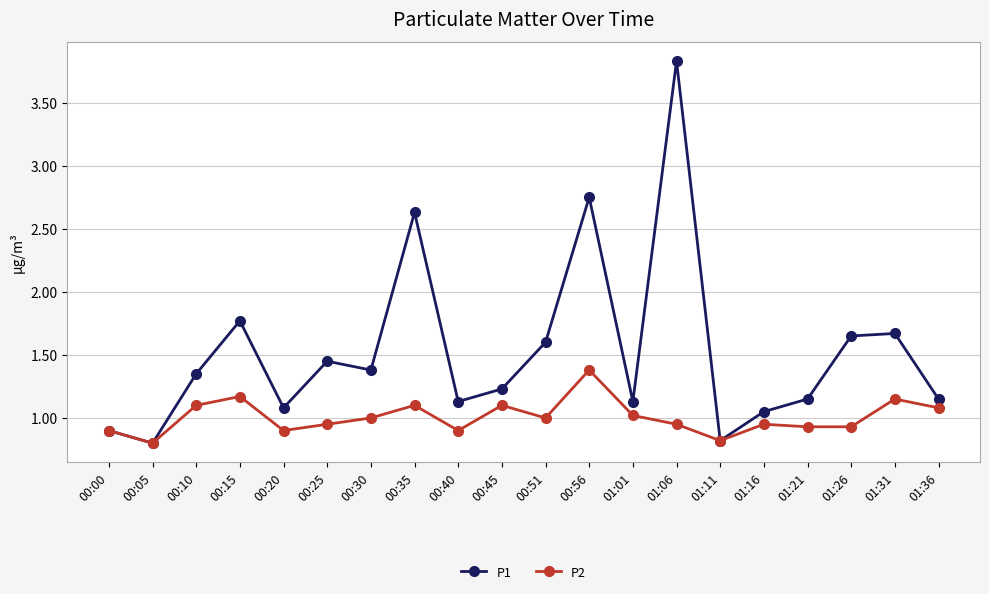

What position from the left is 00:20?

5